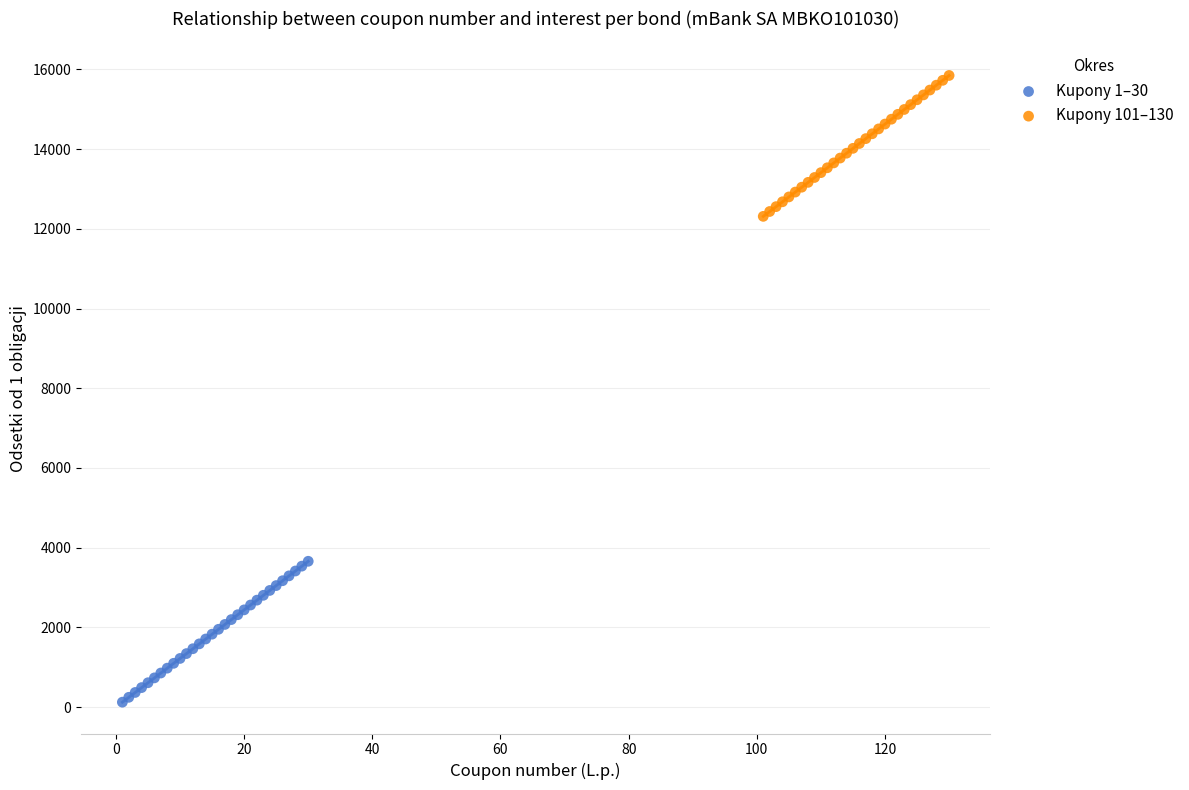

Which series reaches the minimum Y coordinate?

Kupony 1–30